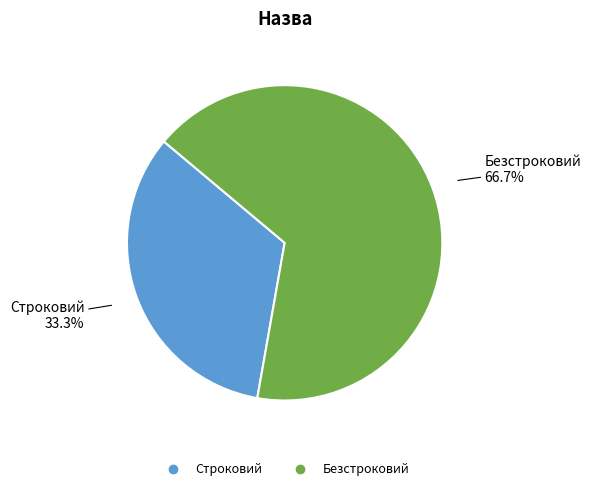

What percentage is the Строковий slice, to the nearest percent?

33%